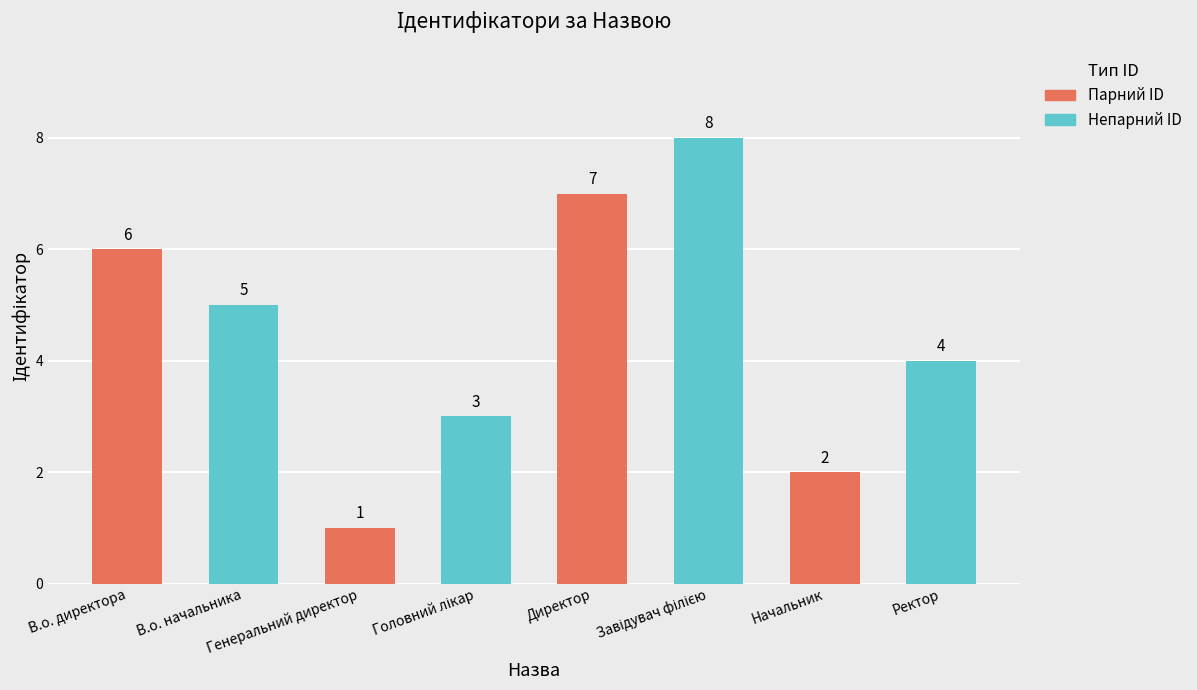

List the labels in order of value, smallest first.

Генеральний директор, Начальник, Головний лікар, Ректор, В.о. начальника, В.о. директора, Директор, Завідувач філією